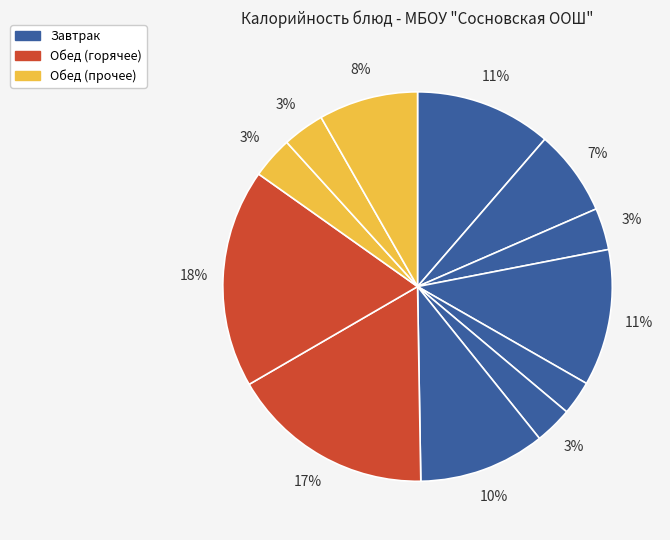

How many segments does this pie chart have?

12